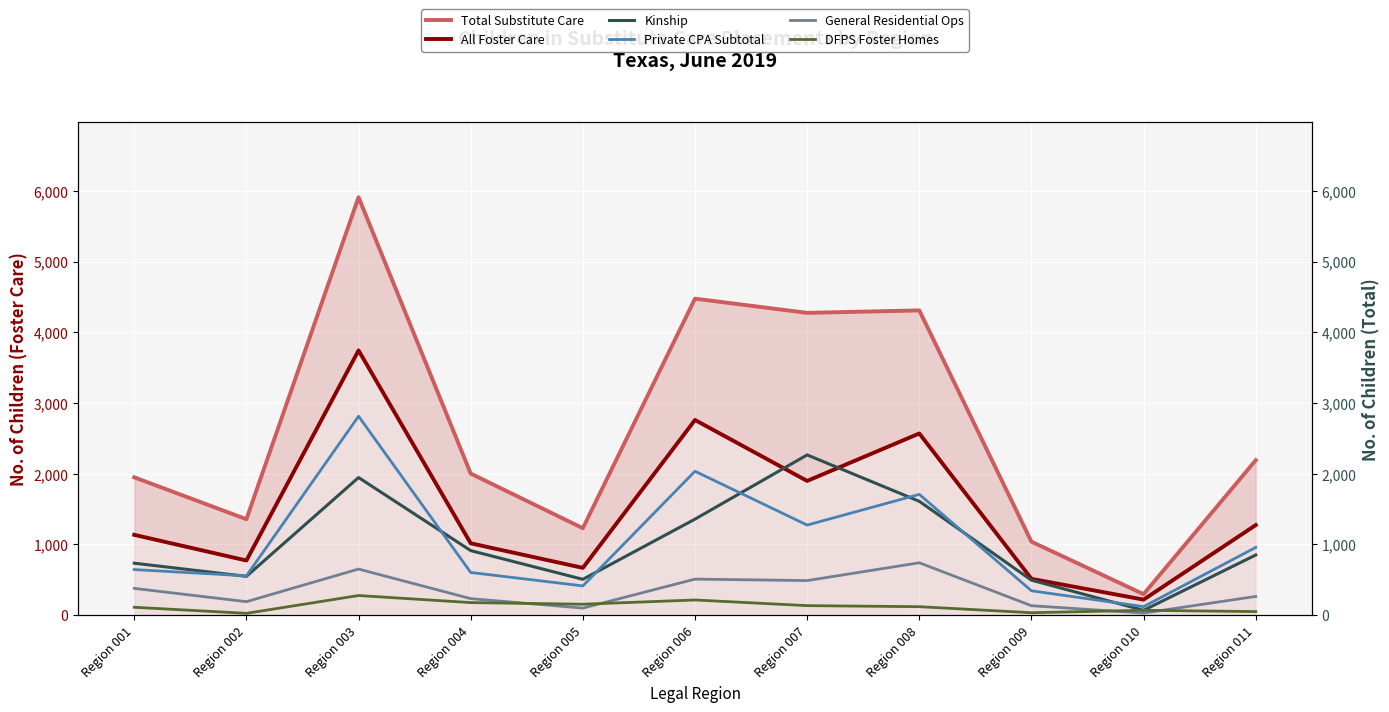

Does the chart display data point markers on the line(s)?

No